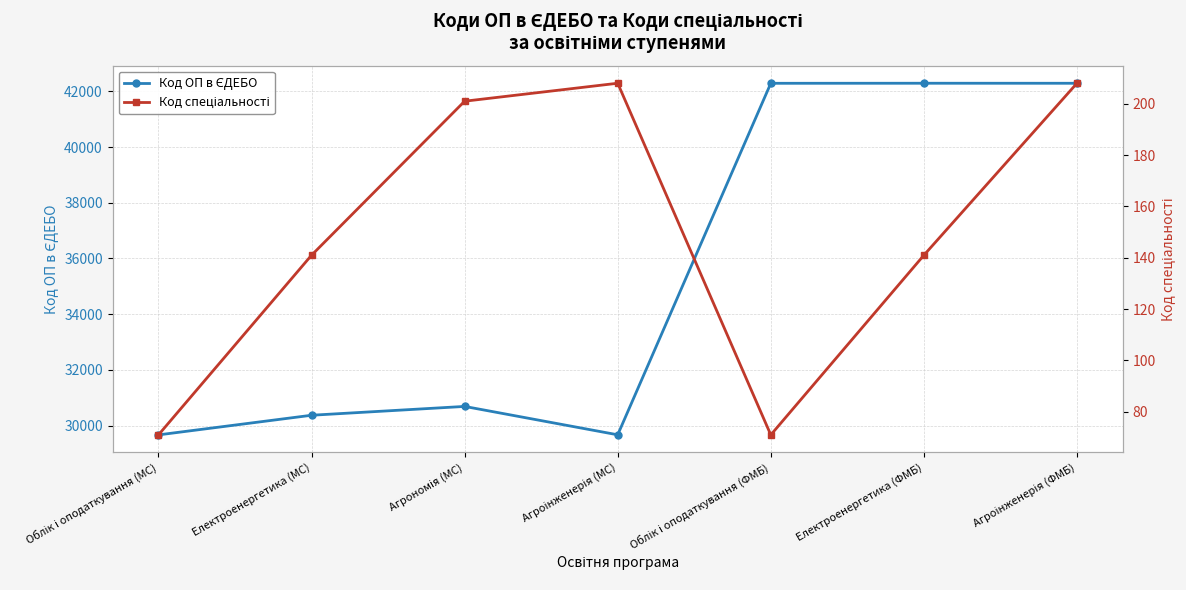

Rank the series at Облік і оподаткування (МС) from lowest to highest value.

Код спеціальності, Код ОП в ЄДЕБО